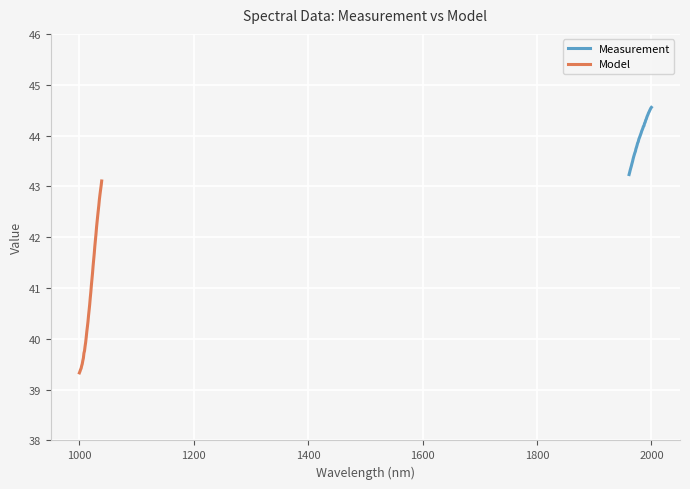

True or false: Model and Measurement intersect in this chart.

False